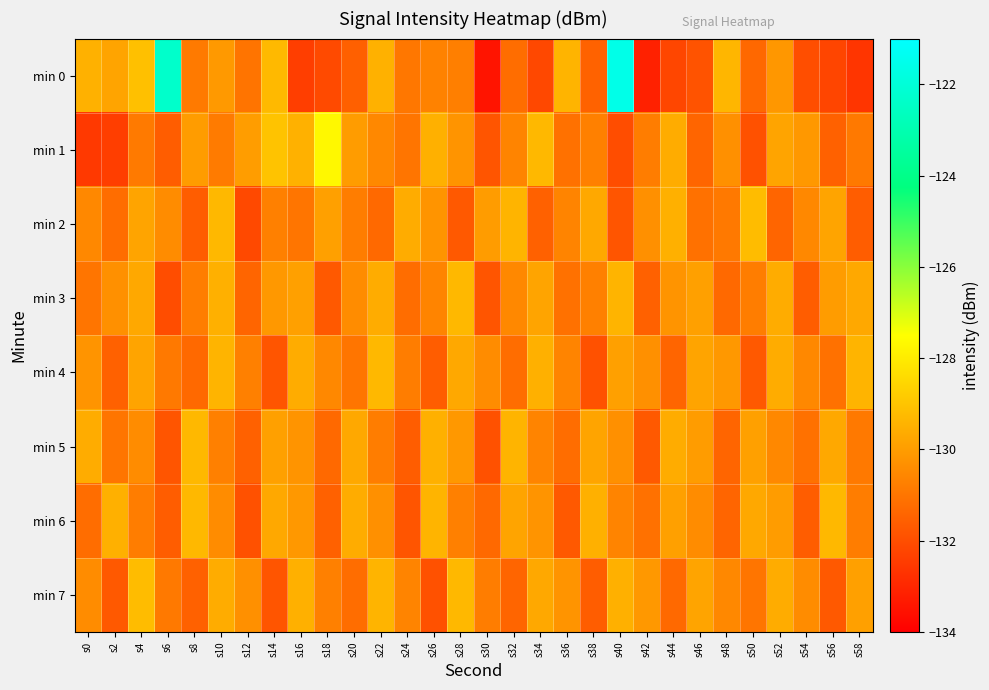

Which has a higher value, s36 or s38?

s36